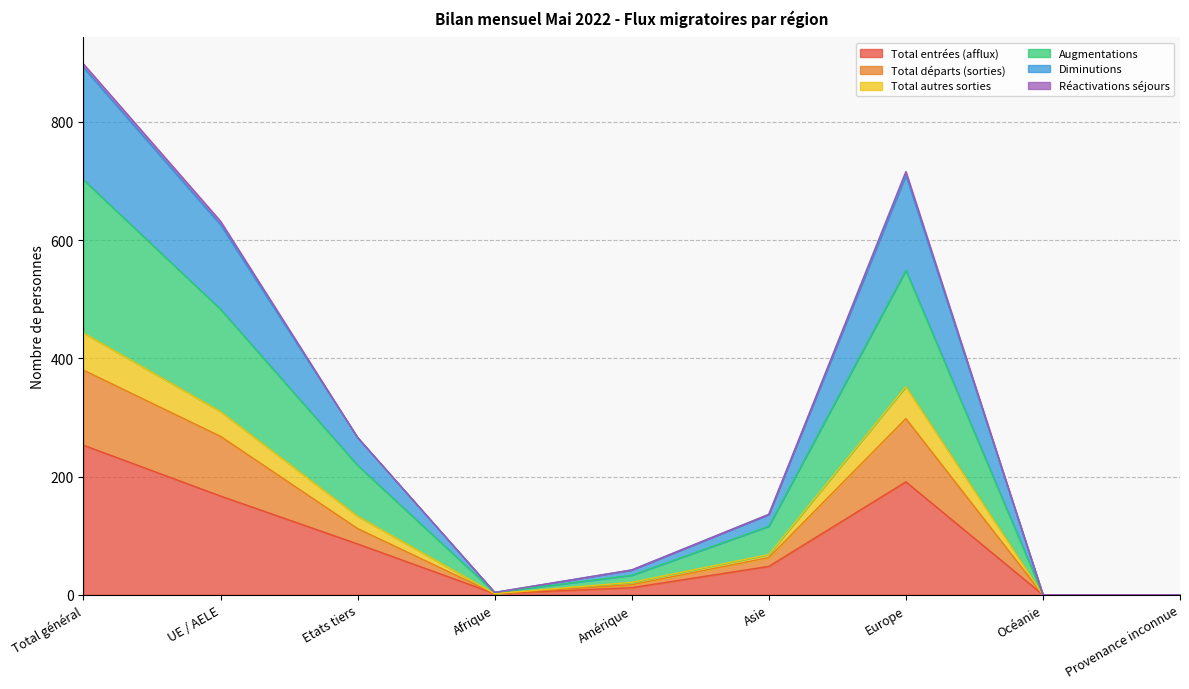

The value of Total entrées (afflux) at UE / AELE is 167. True or false?

True